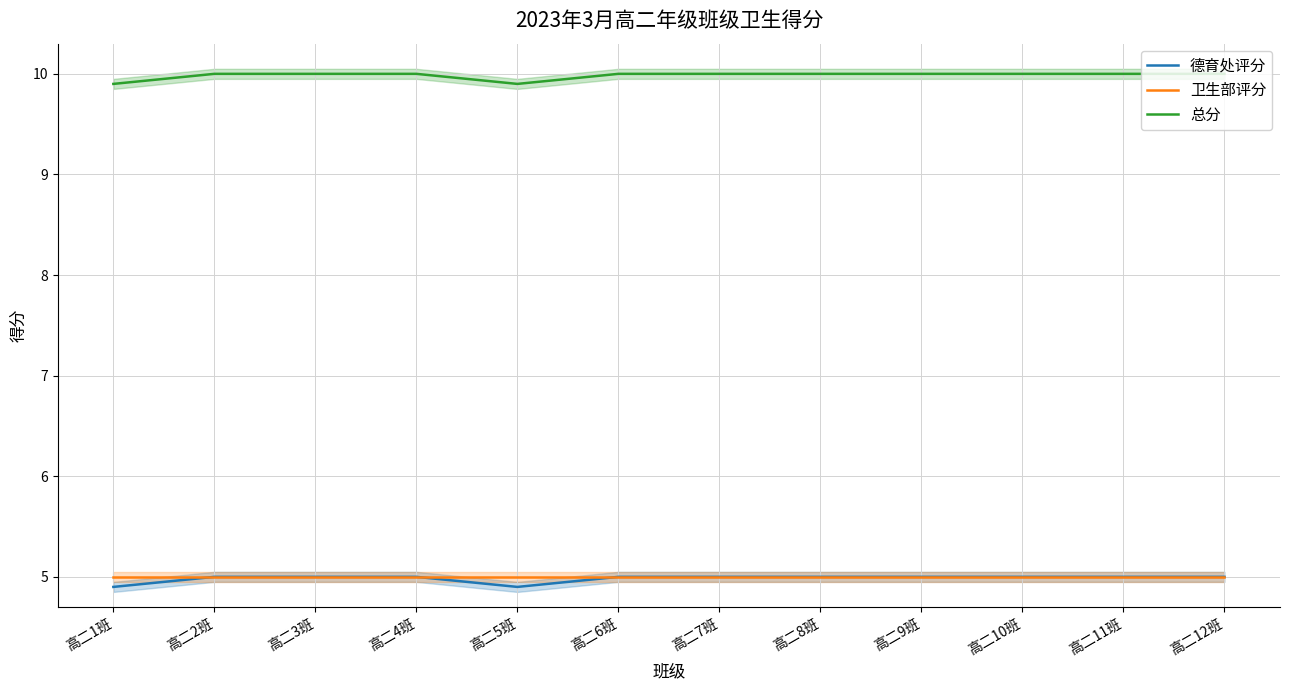

True or false: 总分 and 德育处评分 intersect in this chart.

False